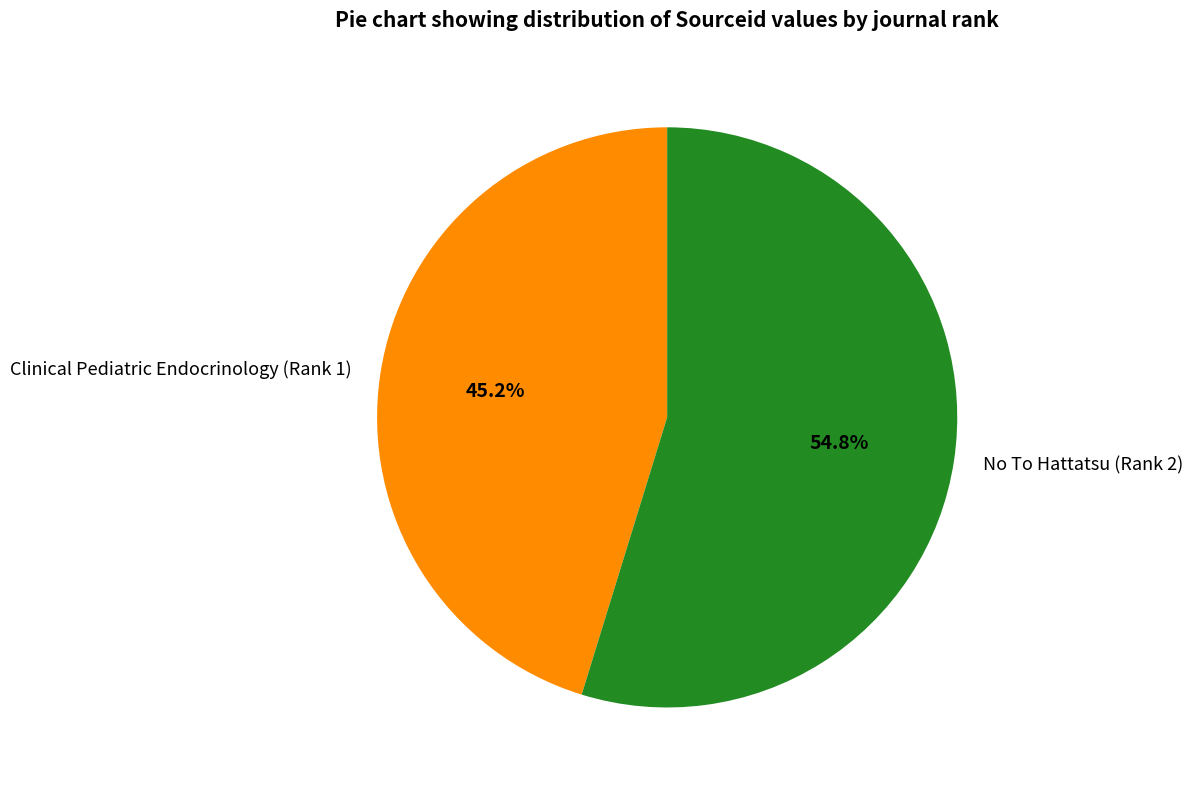

How much of the chart is everything except Clinical Pediatric Endocrinology (Rank 1)?

54.8%